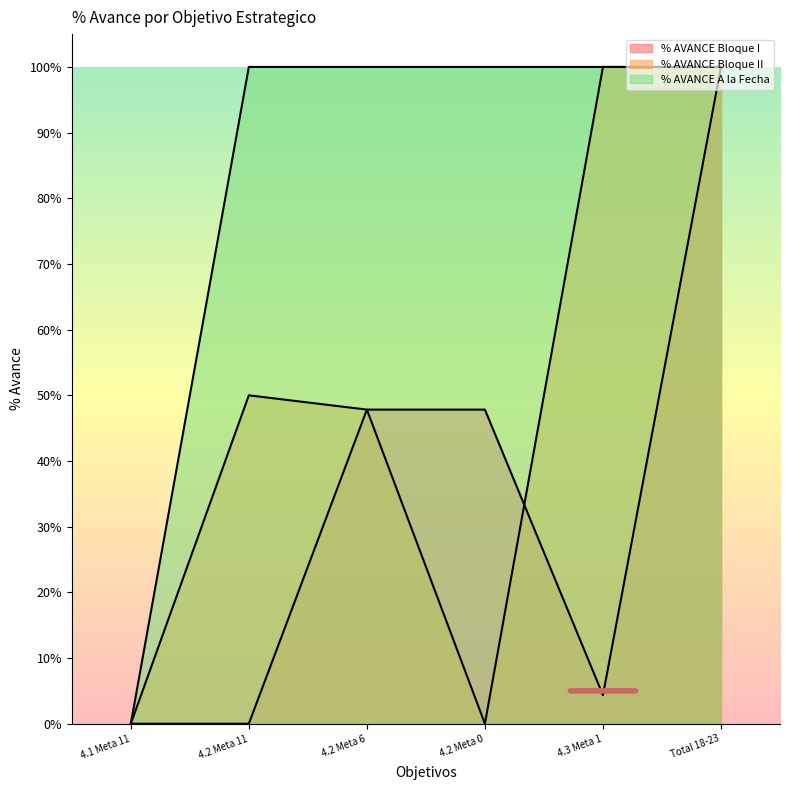

How many lines are shown in the chart?

3